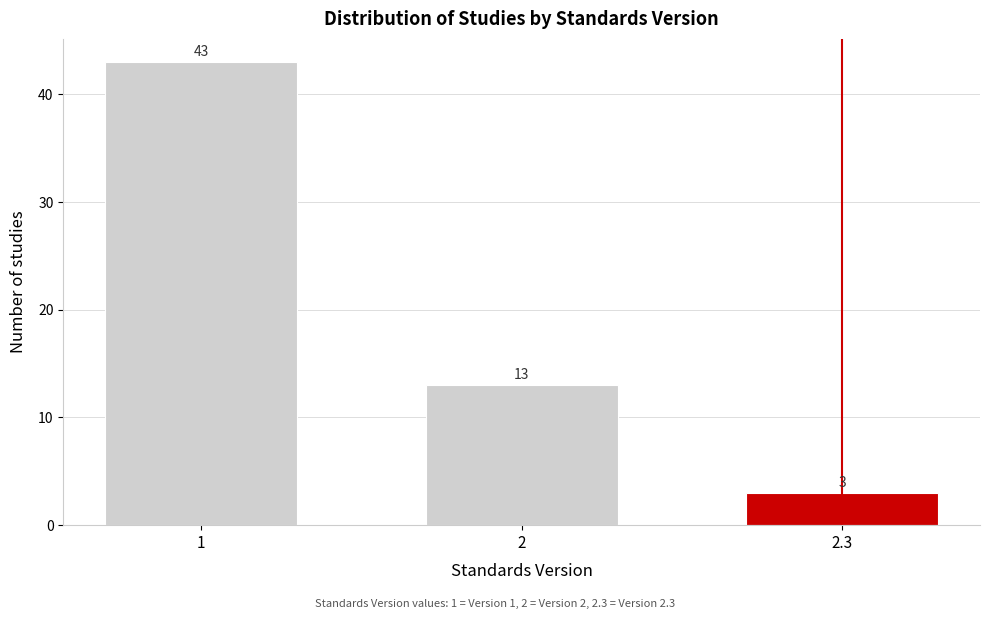

Reading left to right, what are all the values shown in this chart?

43	13	3